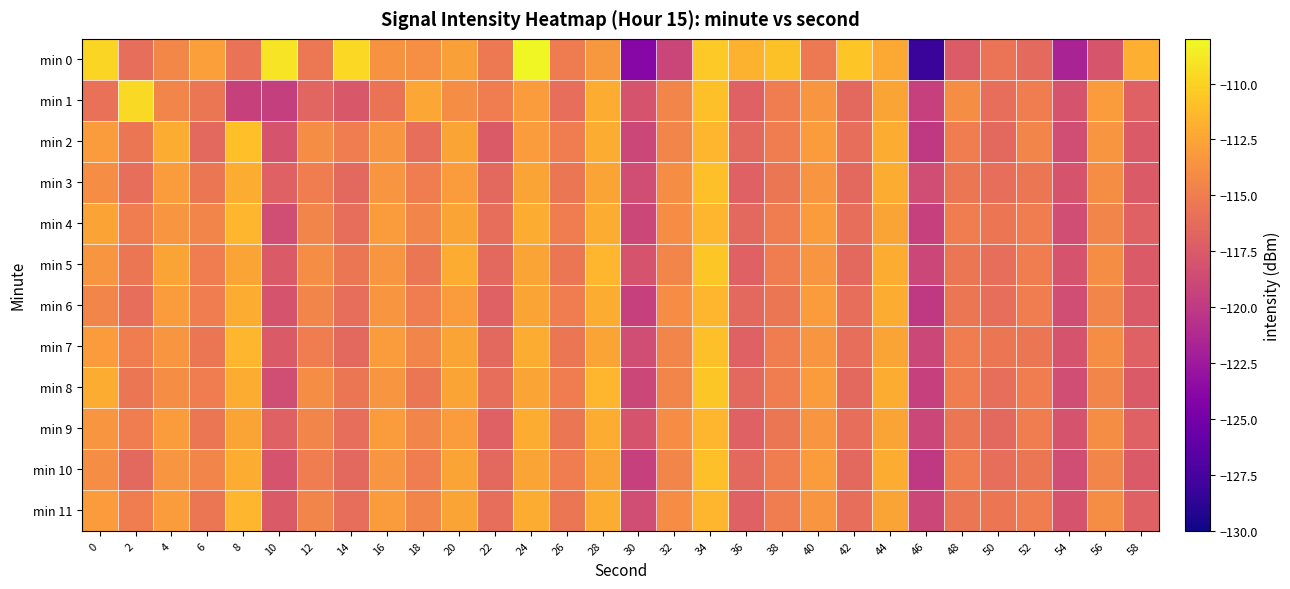

Rank the series by their maximum value, from lowest to highest.

min 4, min 6, min 9, min 11, min 2, min 3, min 7, min 10, min 5, min 8, min 1, min 0